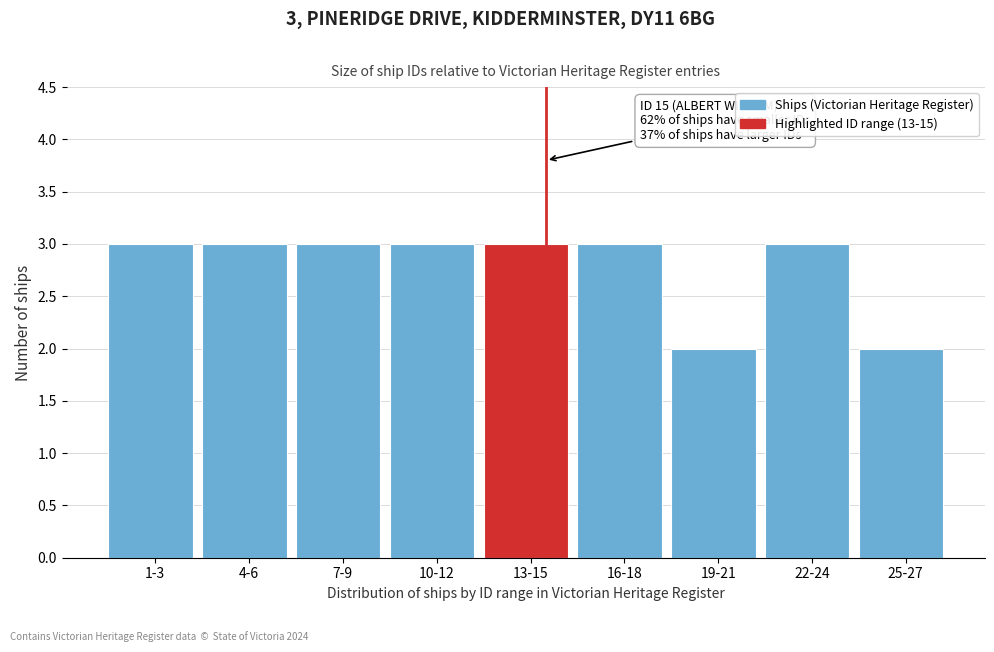

Reading left to right, list all the values displayed in this chart.

3	3	3	3	3	3	2	3	2